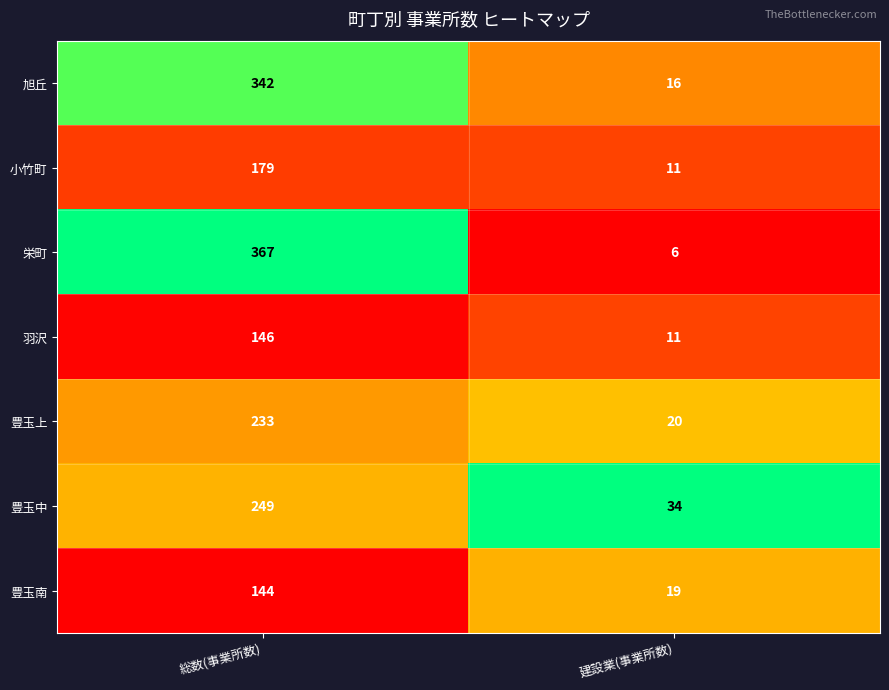

At which category is the sum across all series the highest?

総数(事業所数)